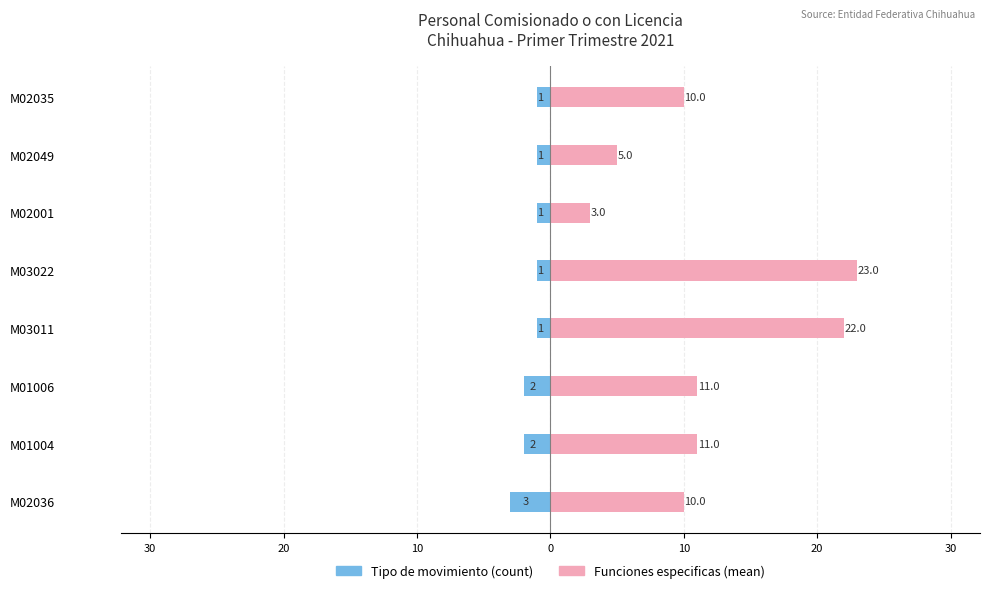

What are all the series names shown in the legend?

Tipo de movimiento (count), Funciones especificas (mean)